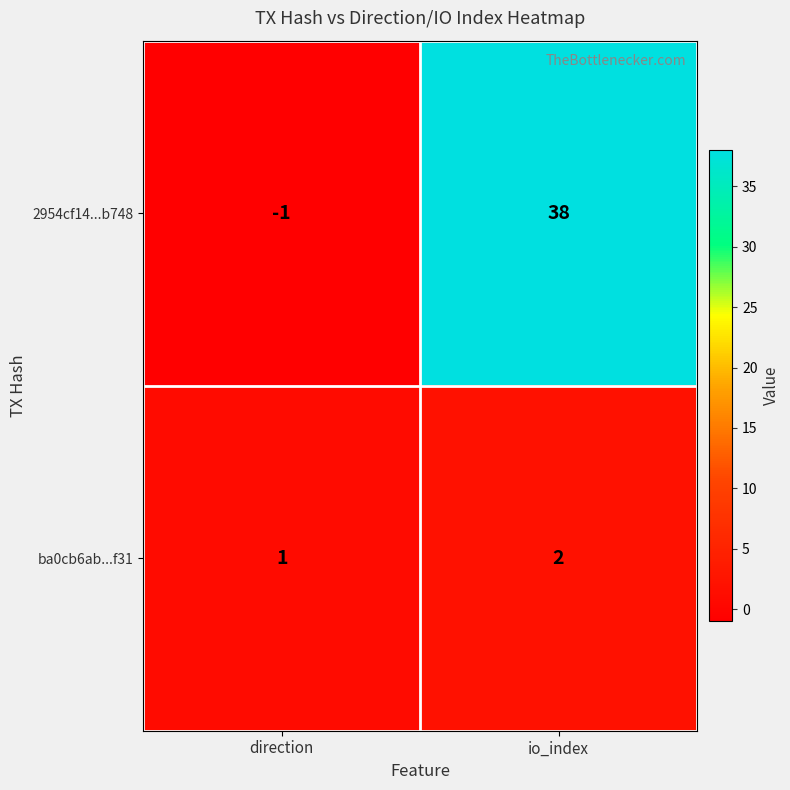

What is the sum of the 2954cf14...b748 values at direction and io_index?

37